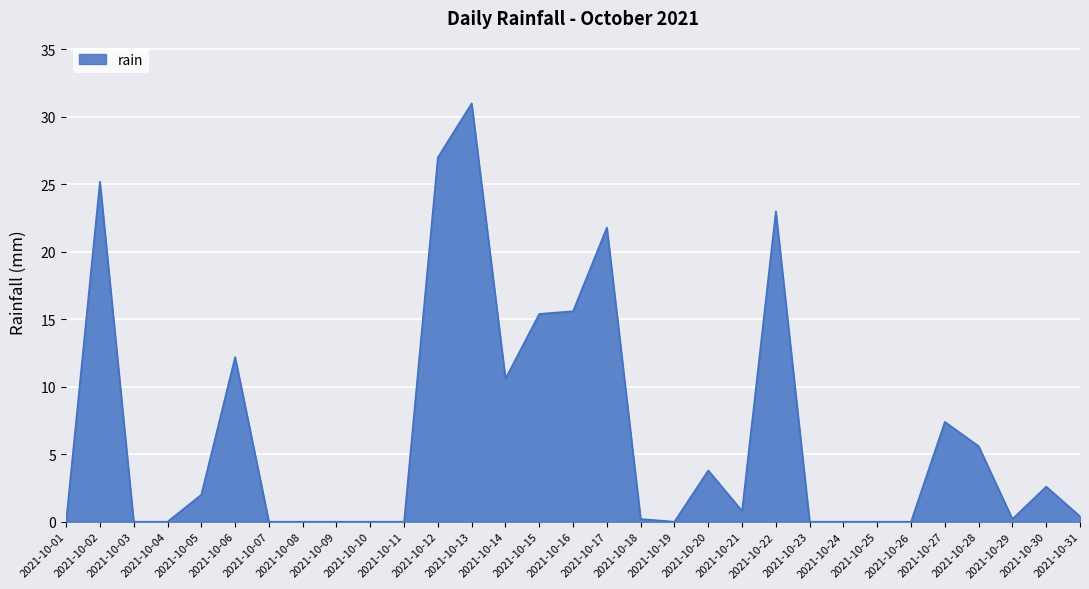

Is it true that the value at 2021-10-02 is 25.2?

True